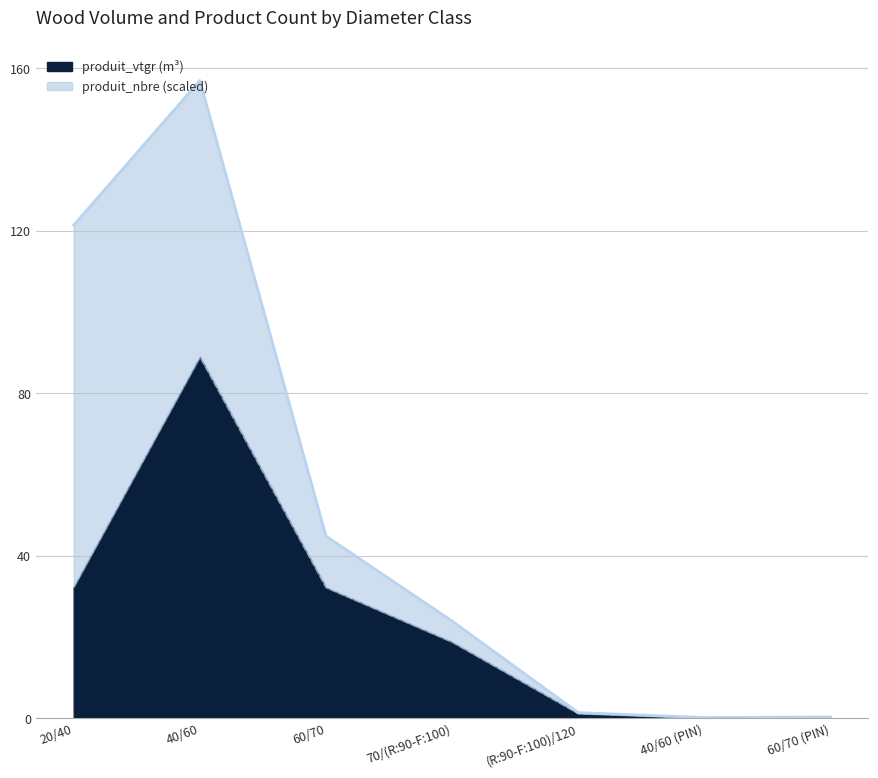

How many categories are shown in the chart?

7